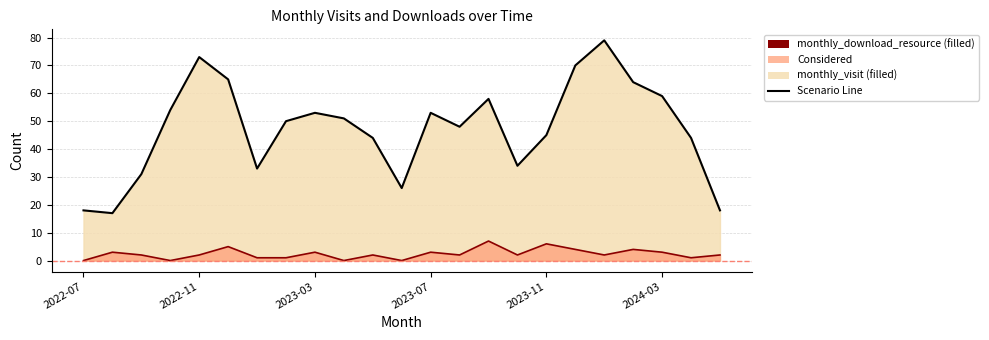

The monthly_download_resource series shows 3 at 2023-03. True or false?

True